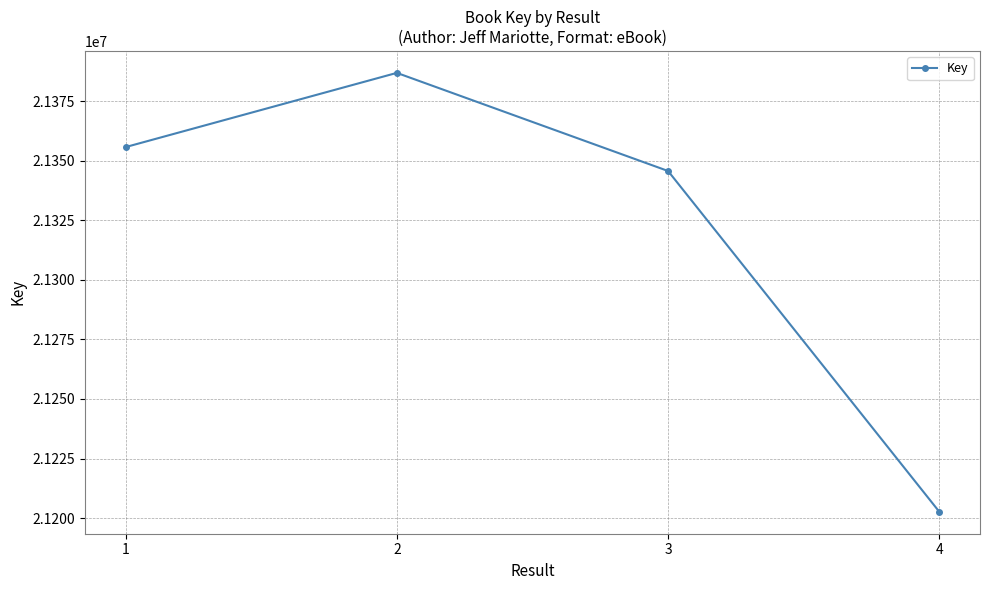

How many lines are shown in the chart?

1